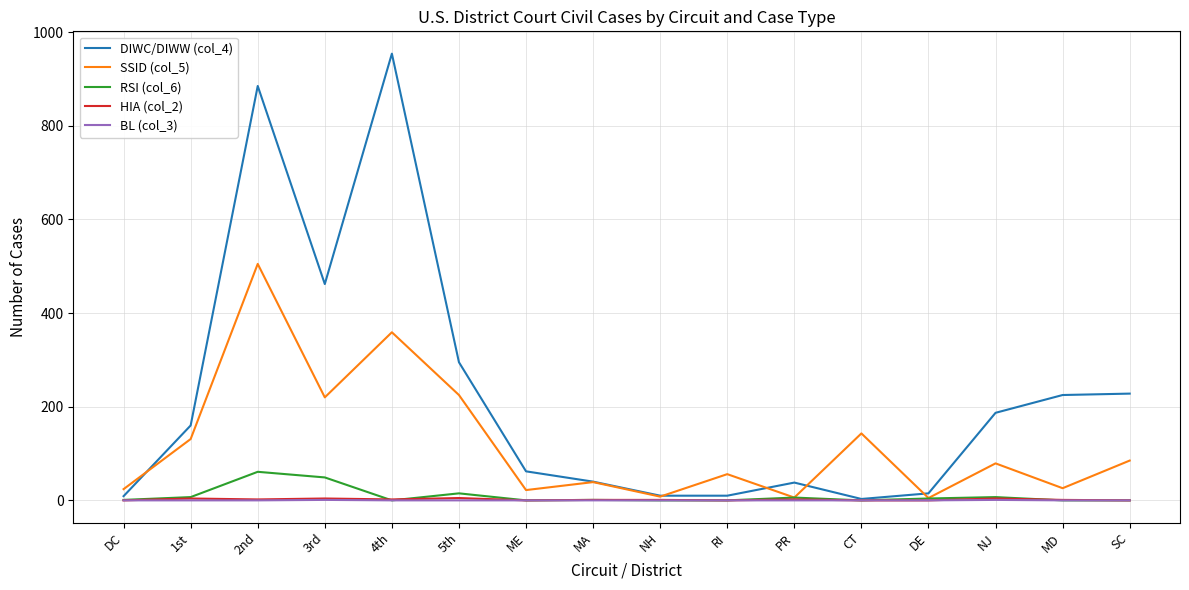

At how many categories does at least one series exceed 193?

6